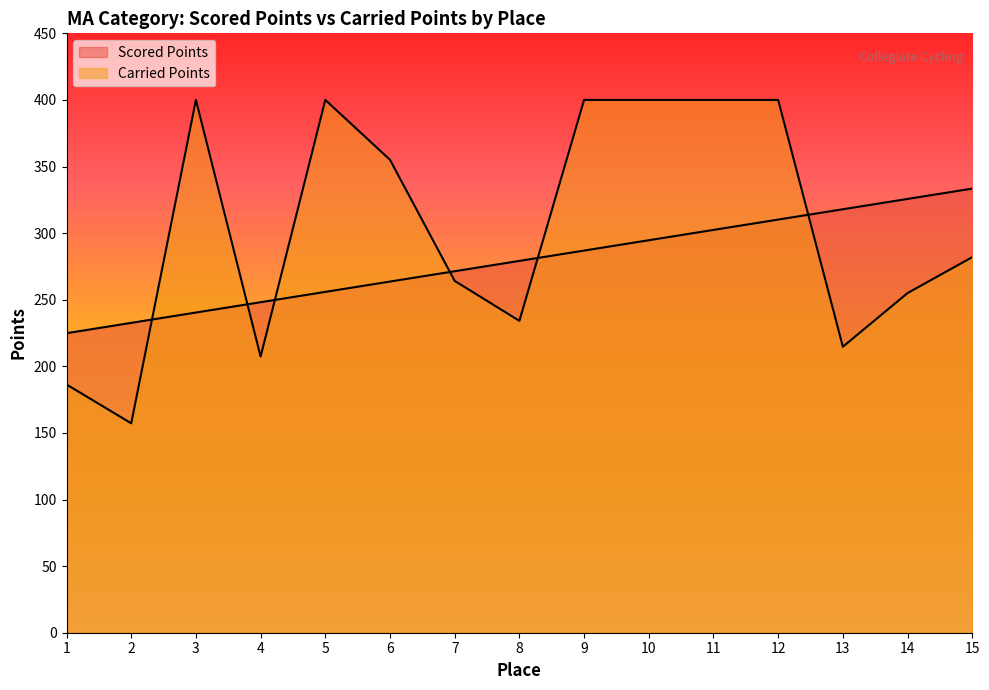

How many lines are shown in the chart?

2